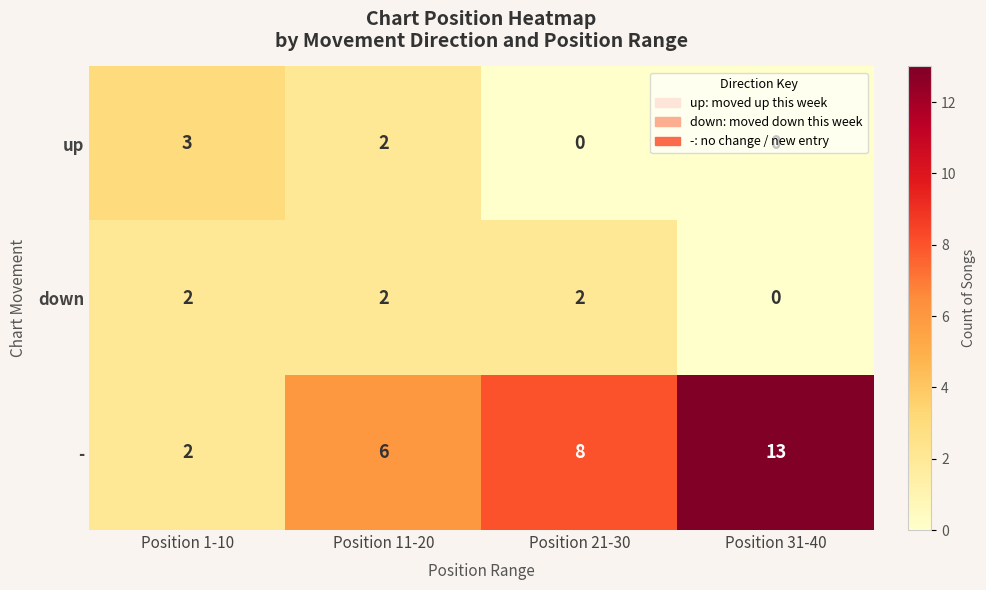

At which category is the sum across all series the highest?

Position 31-40